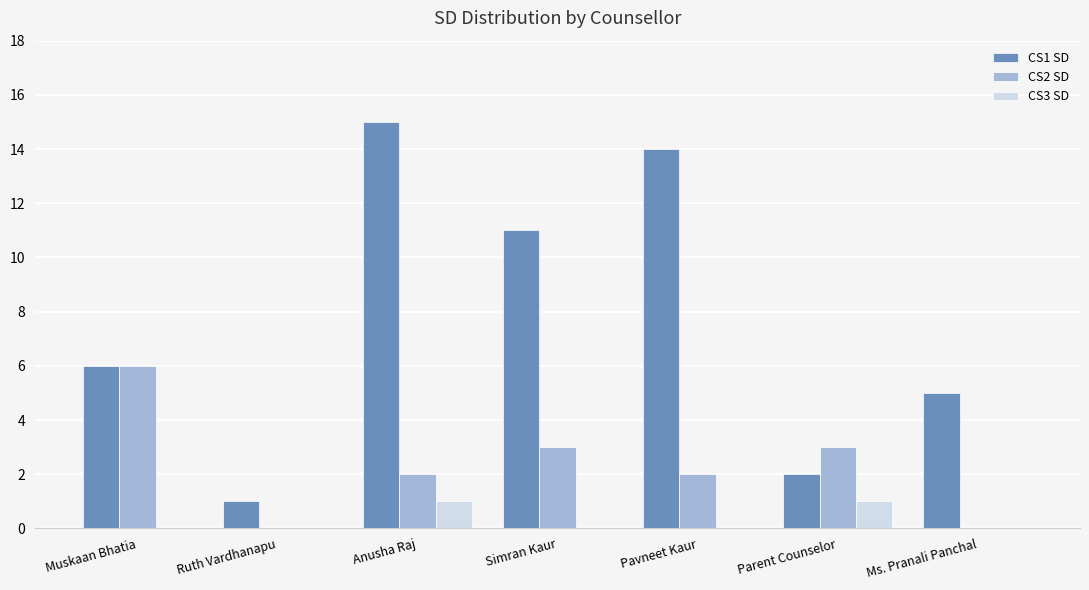

Is the value of CS3 SD at Muskaan Bhatia greater than the value of CS2 SD at Pavneet Kaur?

No